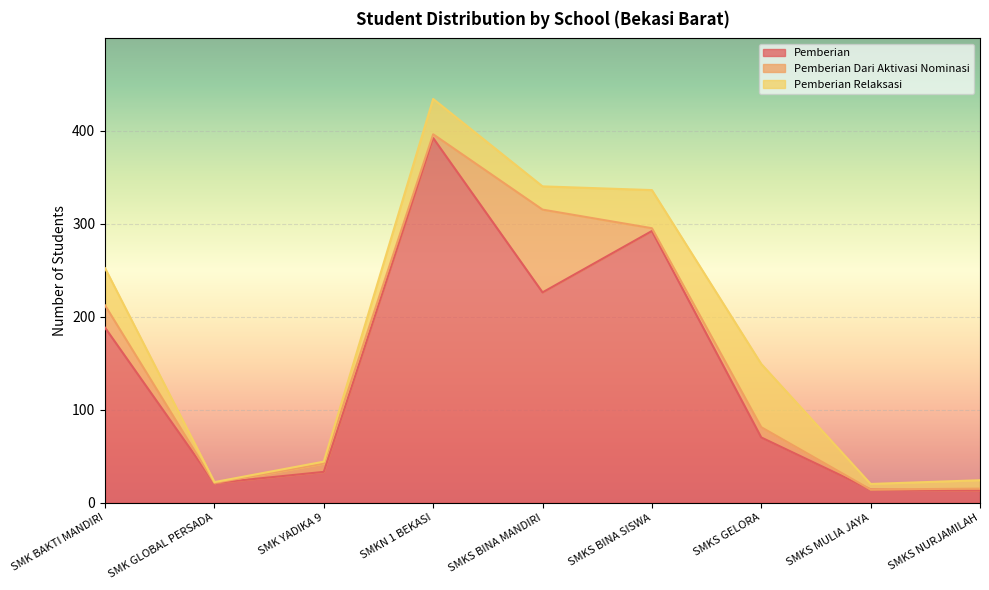

True or false: Pemberian Dari Aktivasi Nominasi has a value of 3 at SMKS BINA SISWA.

True